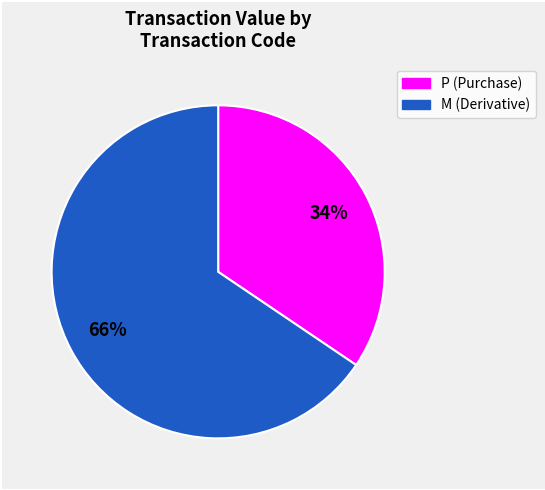

To the nearest percent, what is the average slice percentage?

50%